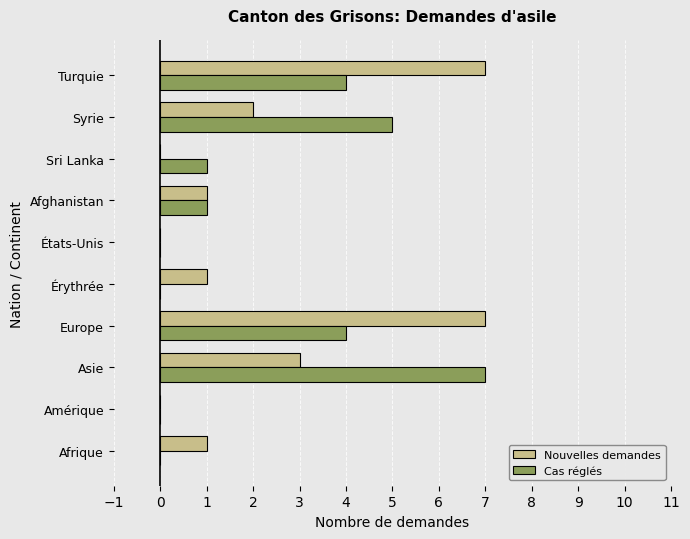

What is the maximum value shown in the chart?

7